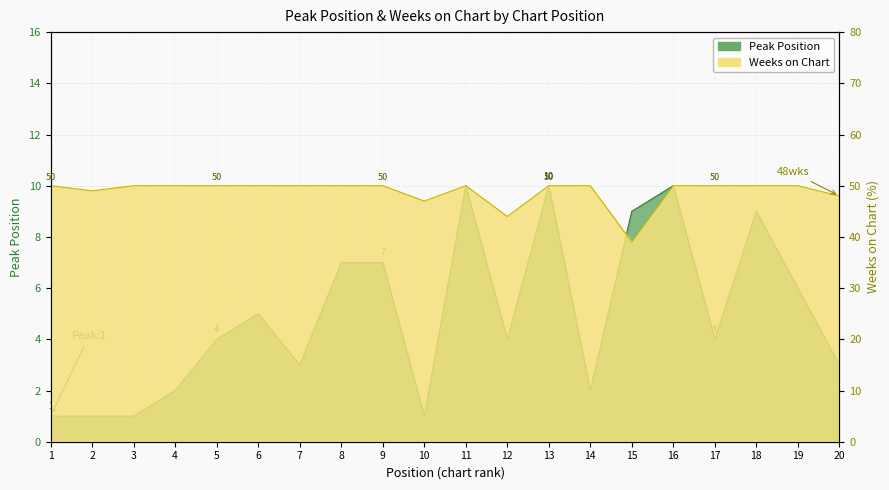

Which series changed the most between 14 and 18?

Peak Position